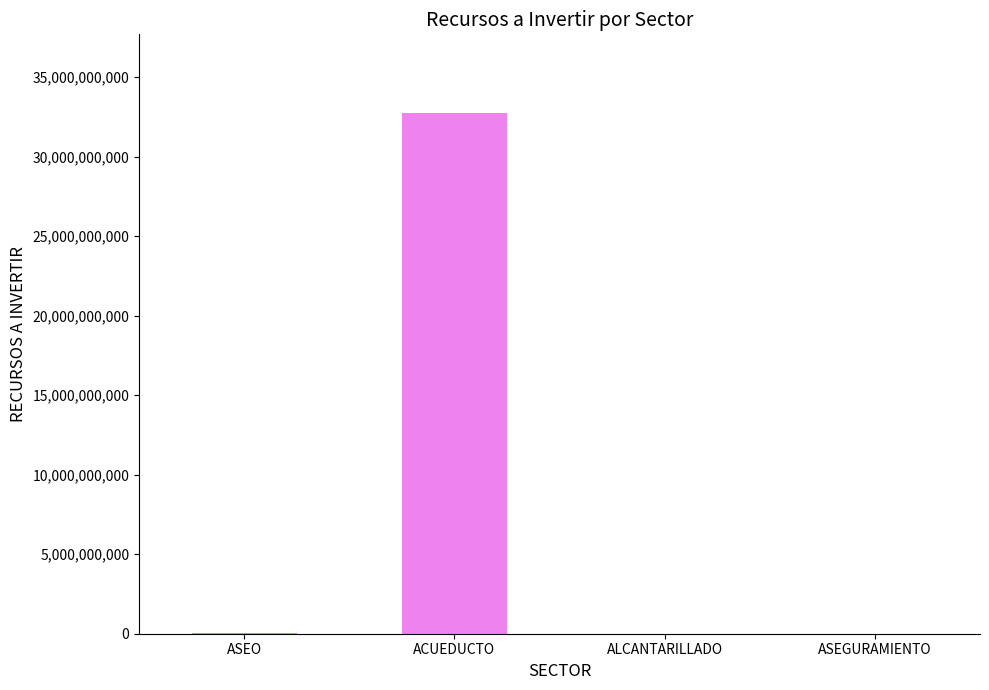

The chart shows a value of 32771465145 at ACUEDUCTO. True or false?

True